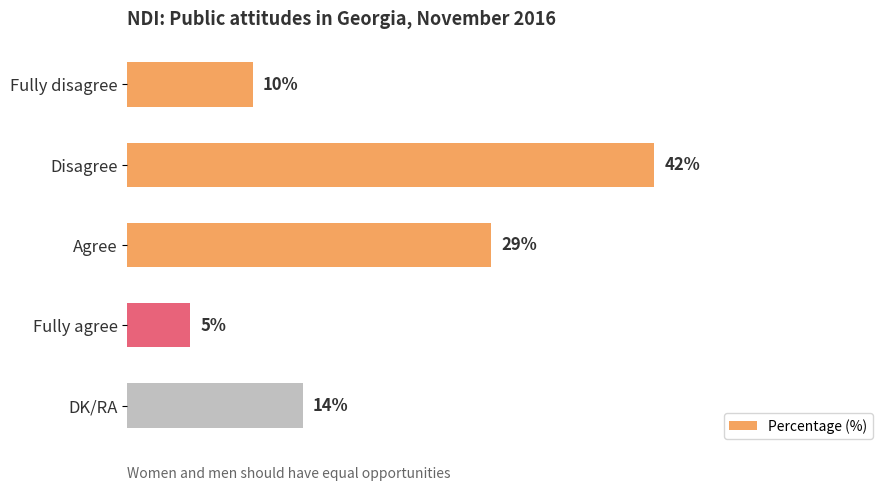

Where is the data nearest to the value 23?

Agree